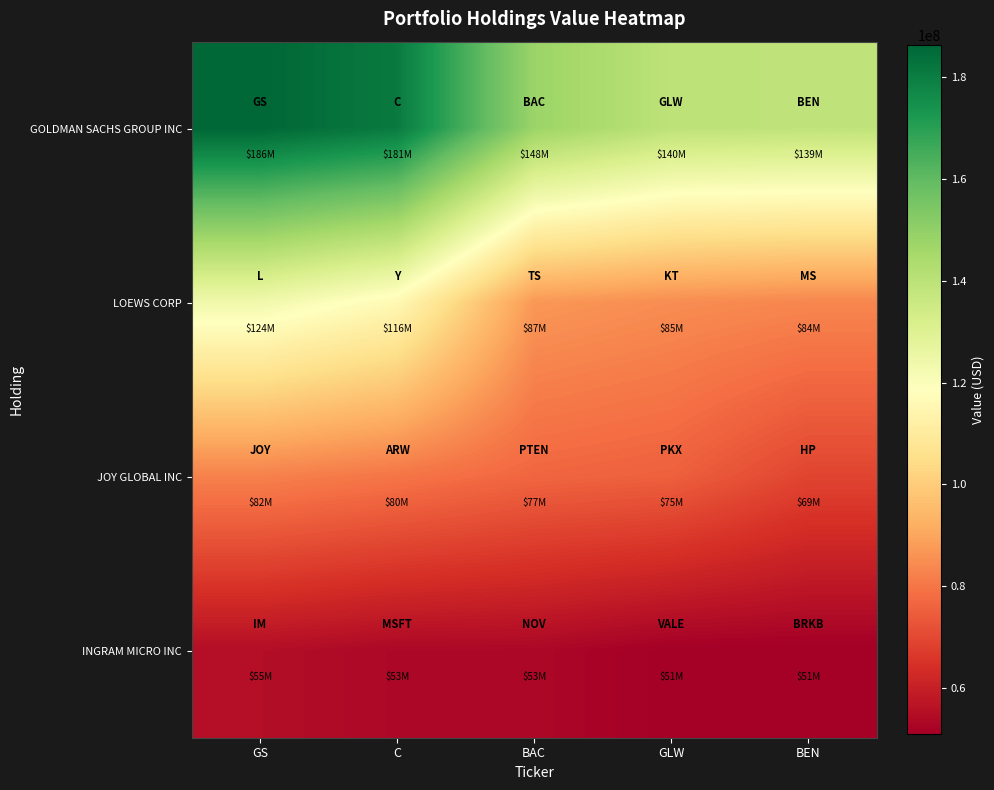

Which has a higher value, BEN or C?

C